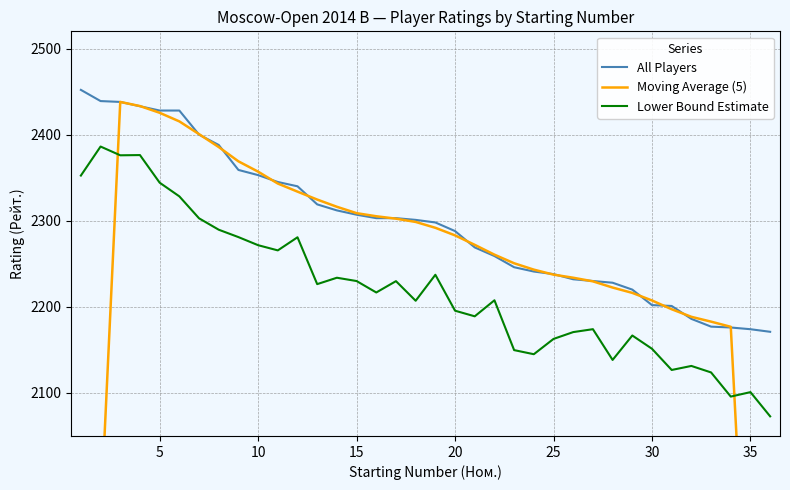

True or false: All Players and Lower Bound Estimate cross at least once.

False